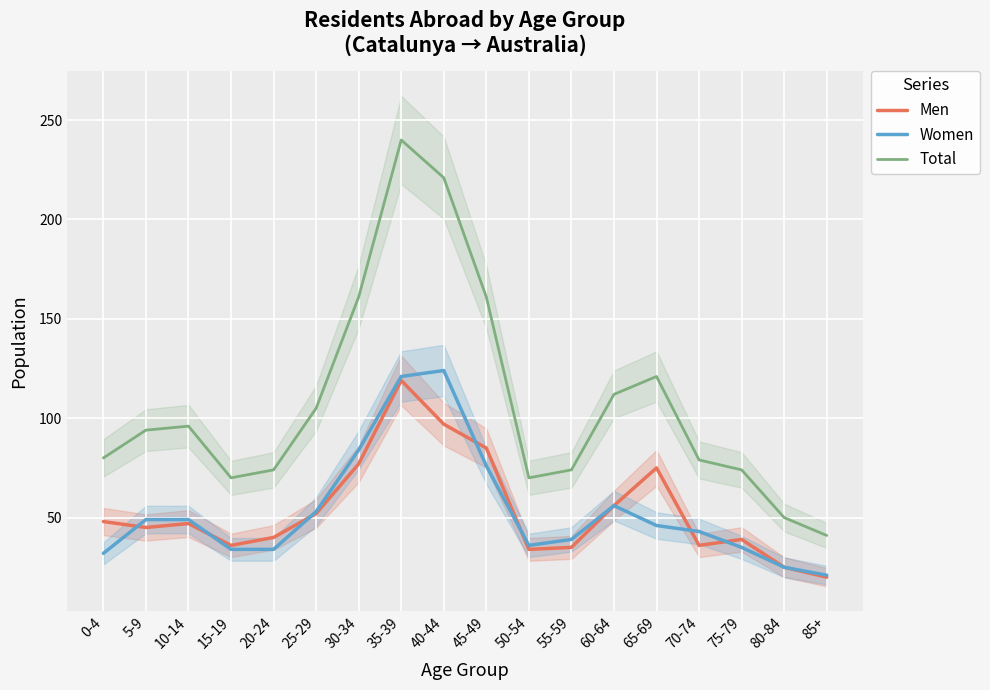

What is the difference between the Women values at 35-39 and 65-69?

75